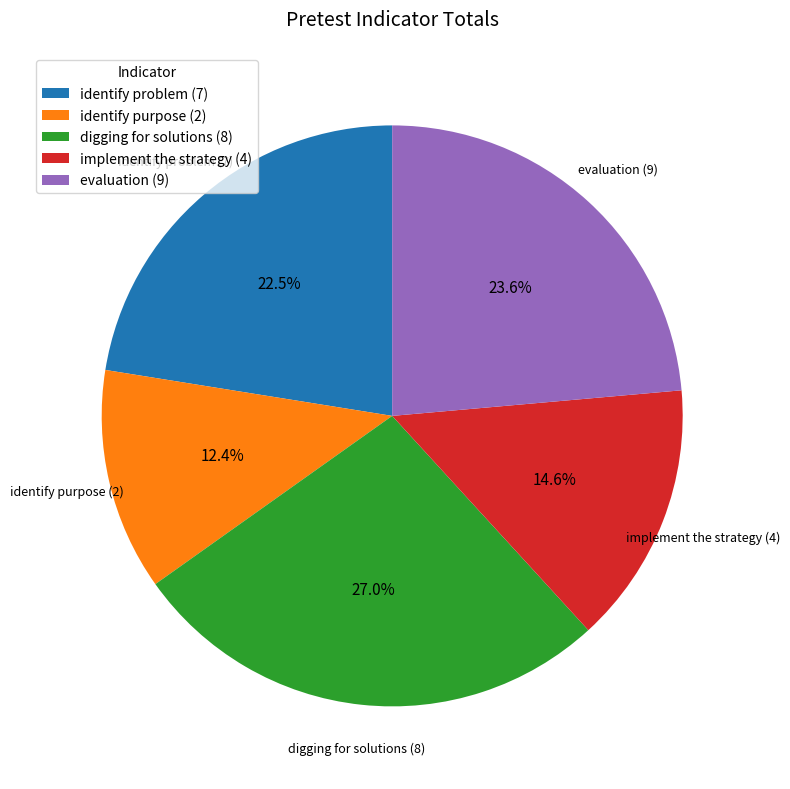

Is there a majority slice in this chart?

No